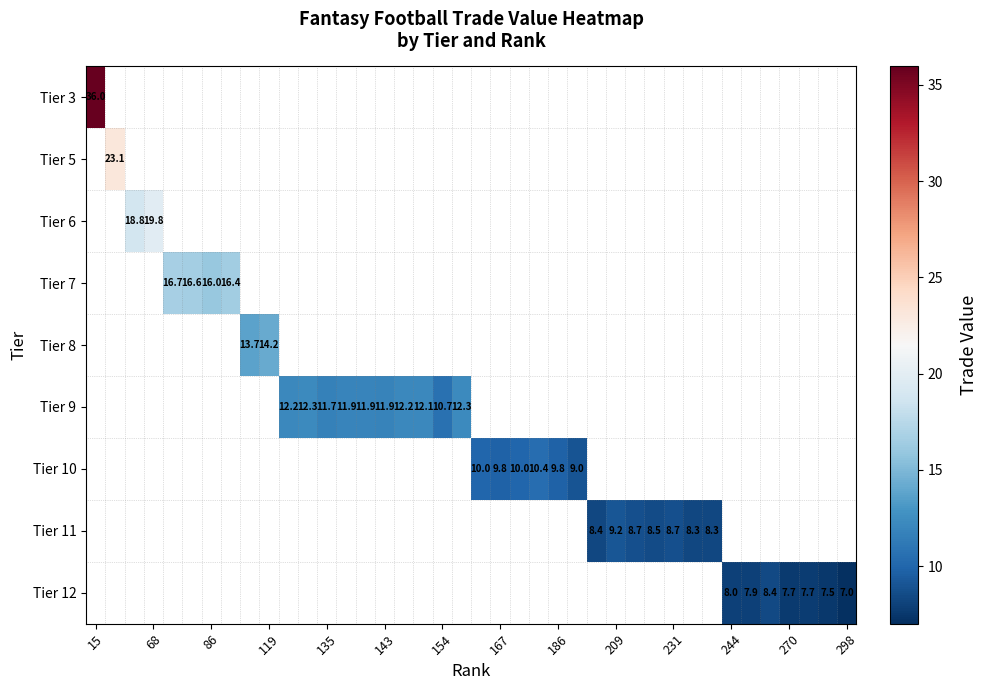

How many categories are shown in the chart?

40